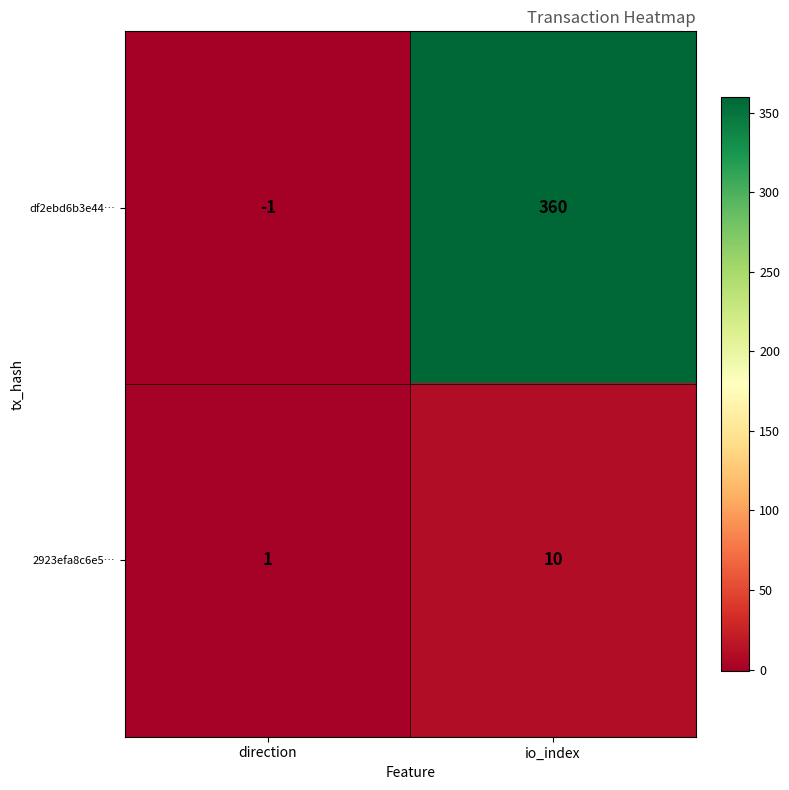

Which label corresponds to the smallest value in the chart?

direction